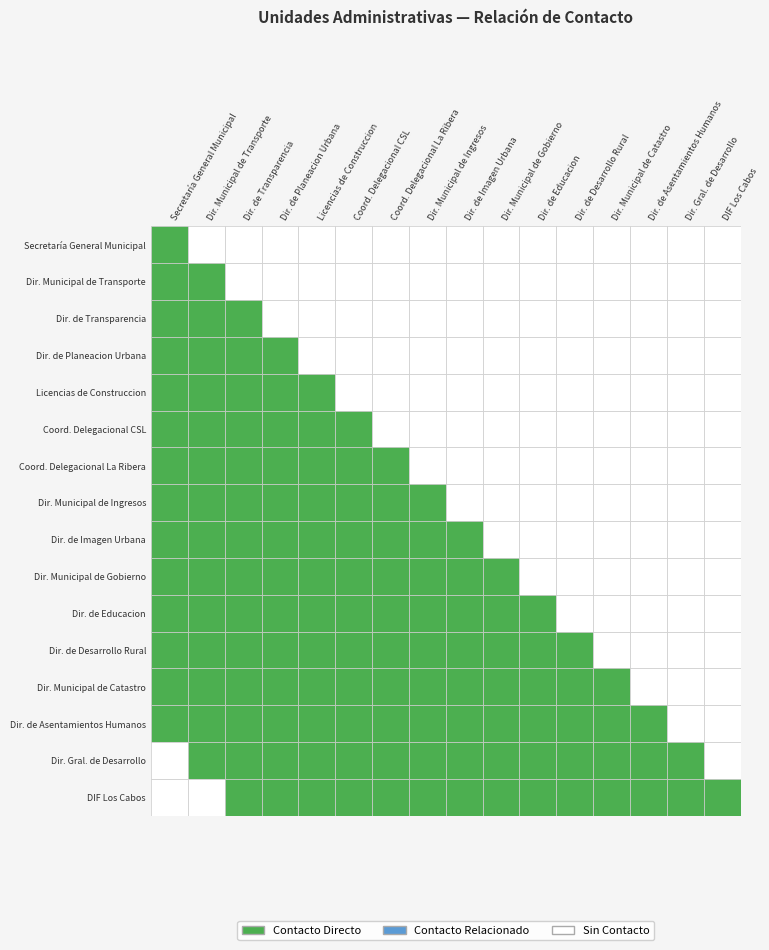

Count the number of categories in the chart.

16